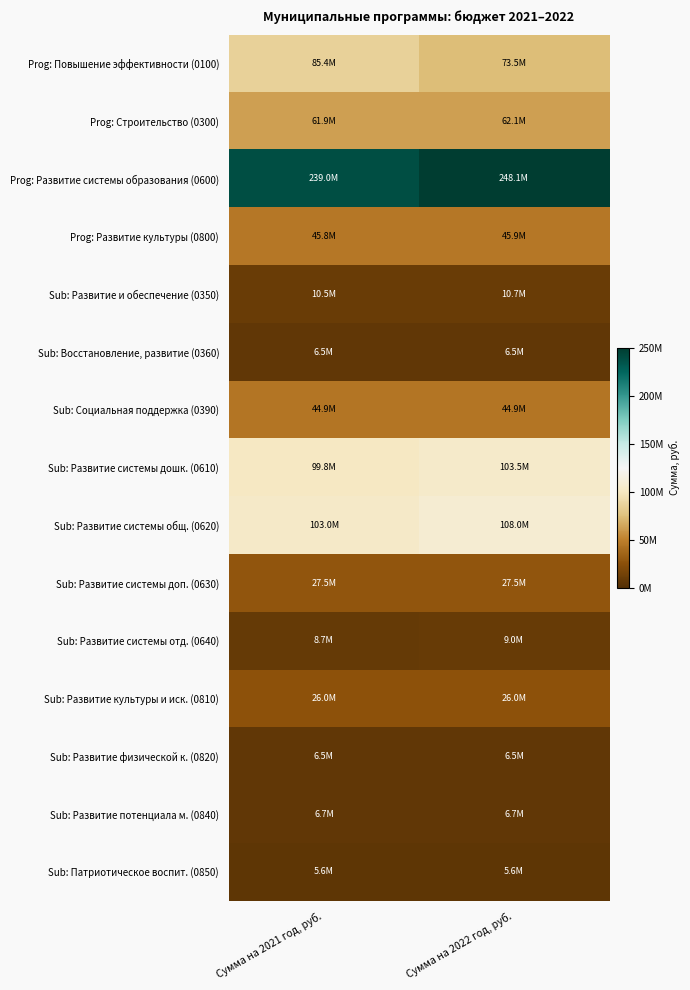

Which series has the largest total across all categories?

Prog: Развитие системы образования (0600)